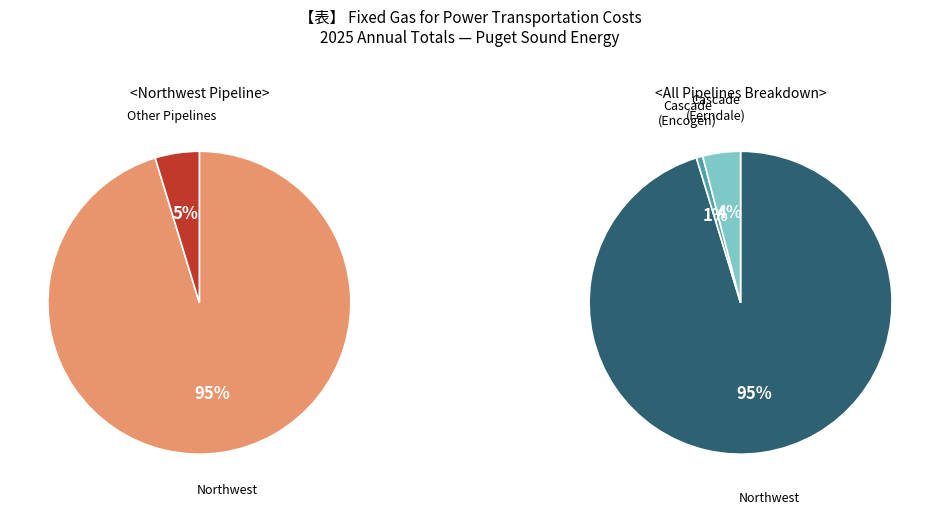

To the nearest percent, what percentage of the pie is Cascade (Ferndale)?

4%